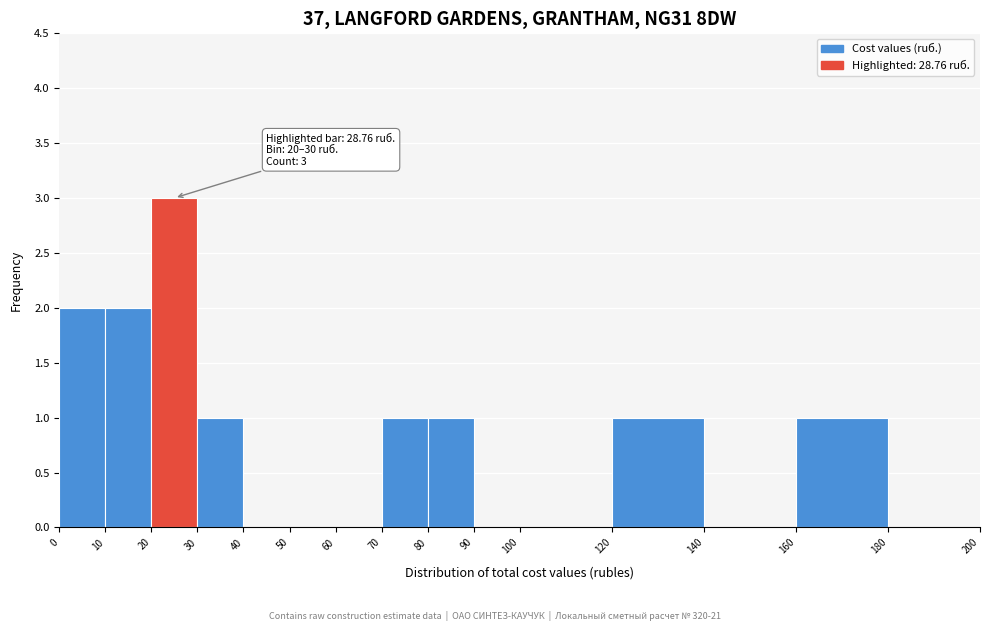

Over which range of the x-axis is the bar tallest?

20 to 30